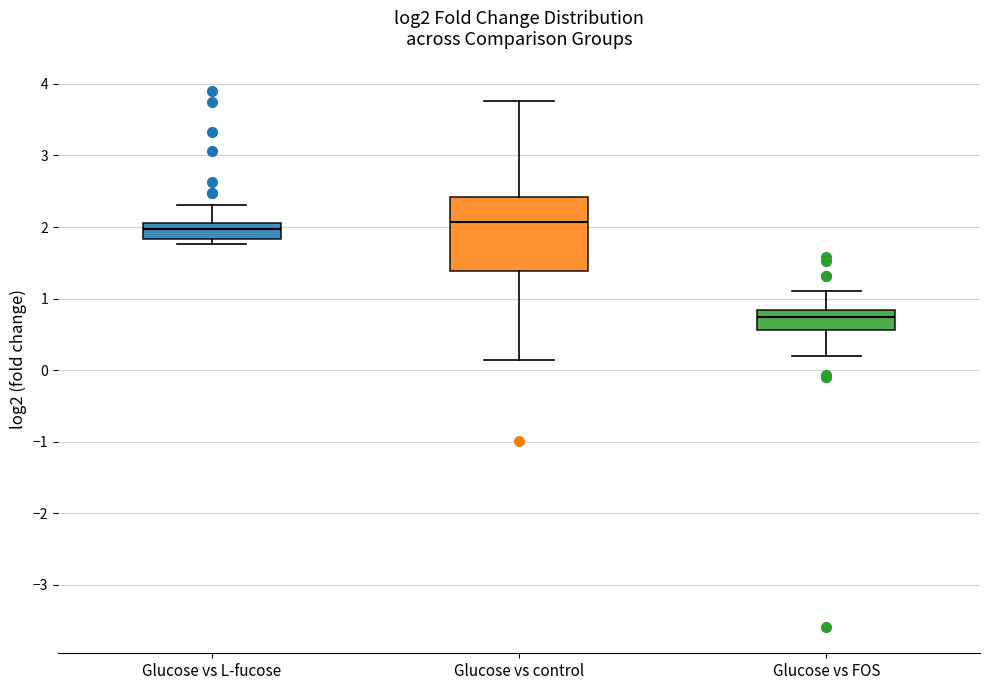

Which box is the tallest, from its lower edge to its upper edge?

Glucose vs control